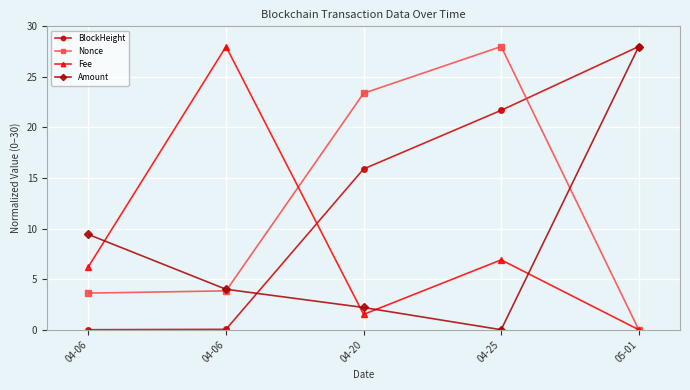

Reading left to right, extract all data points from this chart.

BlockHeight: 0.0	0.0	15.9	21.7	28.0
Nonce: 3.6	3.8	23.4	28.0	0.0
Fee: 6.2	28.0	1.5	6.9	0.0
Amount: 9.4	4.0	2.2	0.0	28.0